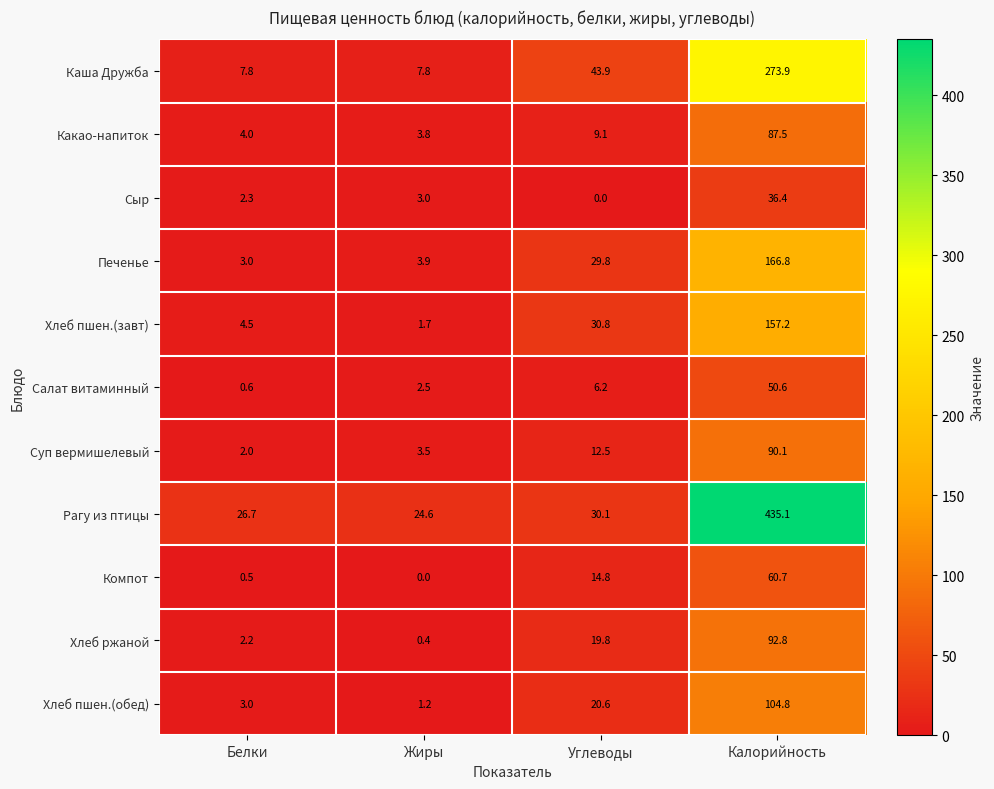

How many series are shown in this chart?

11